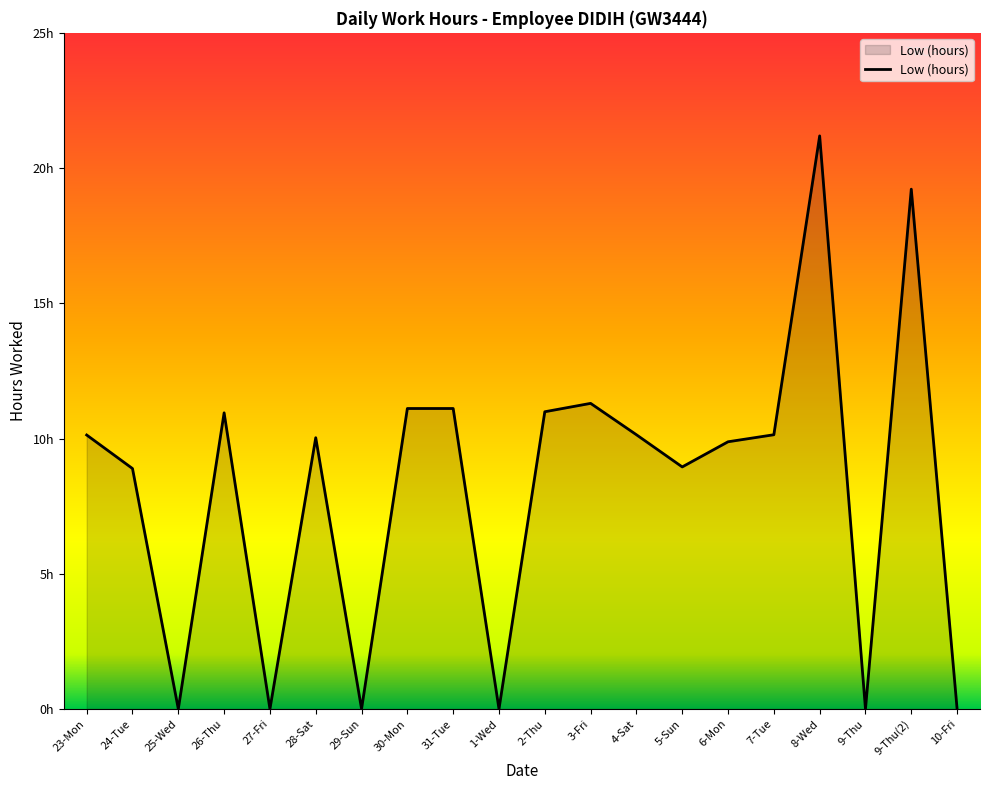

How many values are above zero?

14